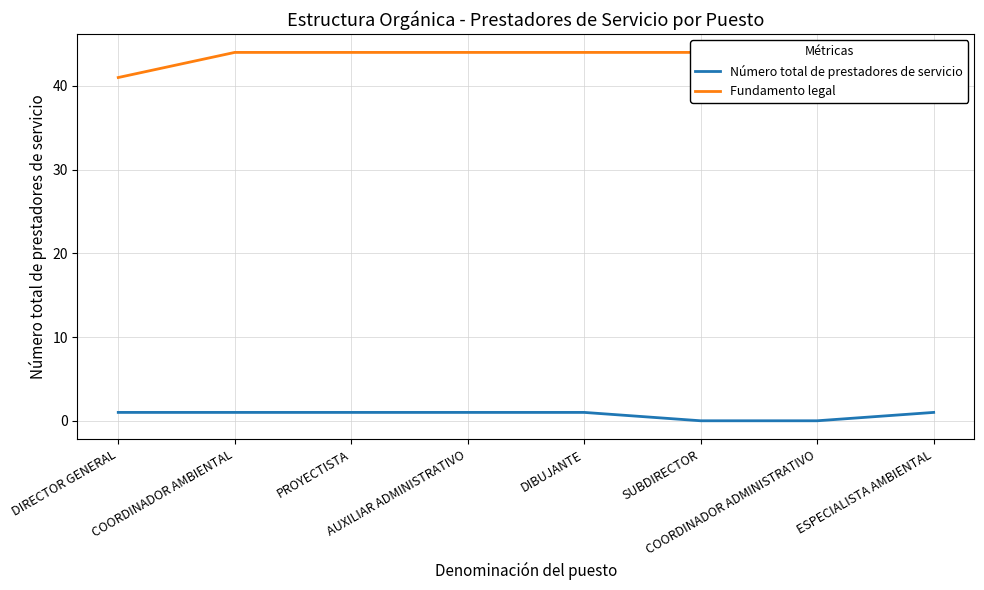

Which has a higher value, AUXILIAR ADMINISTRATIVO or COORDINADOR AMBIENTAL?

AUXILIAR ADMINISTRATIVO